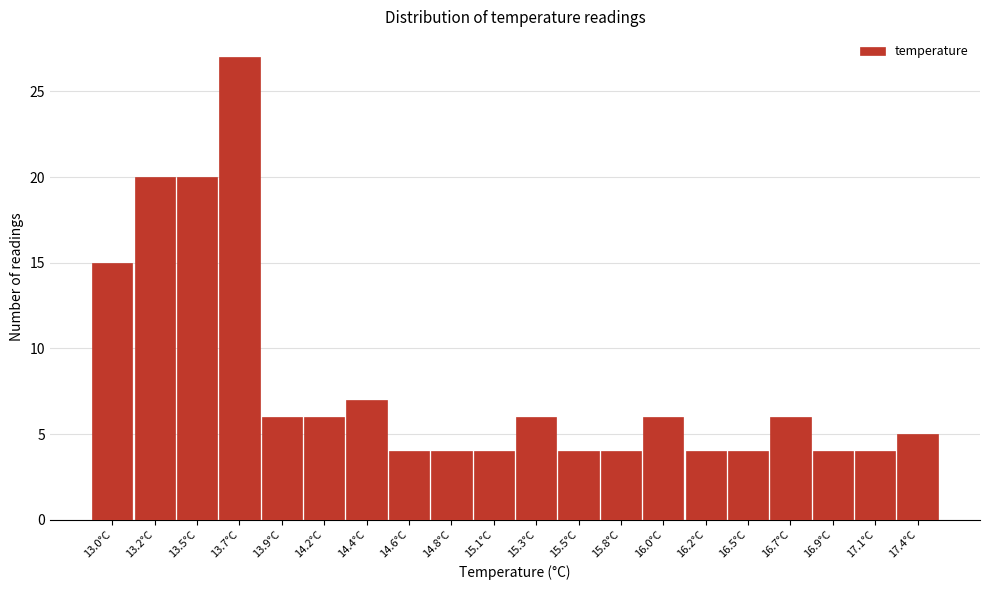

Reading right to left, what are all the values shown in this chart?

17.4°C=5	17.1°C=4	16.9°C=4	16.7°C=6	16.5°C=4	16.2°C=4	16.0°C=6	15.8°C=4	15.5°C=4	15.3°C=6	15.1°C=4	14.8°C=4	14.6°C=4	14.4°C=7	14.2°C=6	13.9°C=6	13.7°C=27	13.5°C=20	13.2°C=20	13.0°C=15